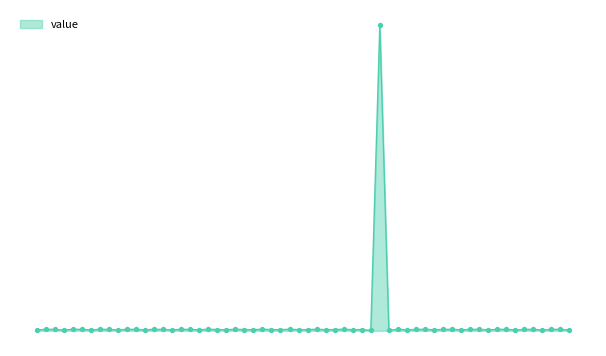

Does the chart have visible grid lines?

No